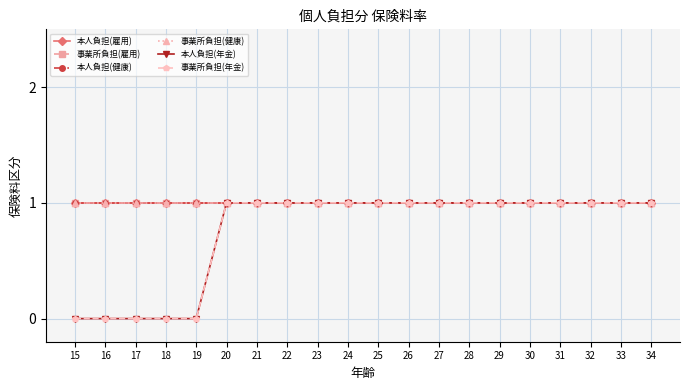

Reading left to right, transcribe all the data shown in this chart.

本人負担(雇用): 15=1	16=1	17=1	18=1	19=1	20=1	21=1	22=1	23=1	24=1	25=1	26=1	27=1	28=1	29=1	30=1	31=1	32=1	33=1	34=1
事業所負担(雇用): 15=1	16=1	17=1	18=1	19=1	20=1	21=1	22=1	23=1	24=1	25=1	26=1	27=1	28=1	29=1	30=1	31=1	32=1	33=1	34=1
本人負担(健康): 15=1	16=1	17=1	18=1	19=1	20=1	21=1	22=1	23=1	24=1	25=1	26=1	27=1	28=1	29=1	30=1	31=1	32=1	33=1	34=1
事業所負担(健康): 15=1	16=1	17=1	18=1	19=1	20=1	21=1	22=1	23=1	24=1	25=1	26=1	27=1	28=1	29=1	30=1	31=1	32=1	33=1	34=1
本人負担(年金): 15=0	16=0	17=0	18=0	19=0	20=1	21=1	22=1	23=1	24=1	25=1	26=1	27=1	28=1	29=1	30=1	31=1	32=1	33=1	34=1
事業所負担(年金): 15=0	16=0	17=0	18=0	19=0	20=1	21=1	22=1	23=1	24=1	25=1	26=1	27=1	28=1	29=1	30=1	31=1	32=1	33=1	34=1